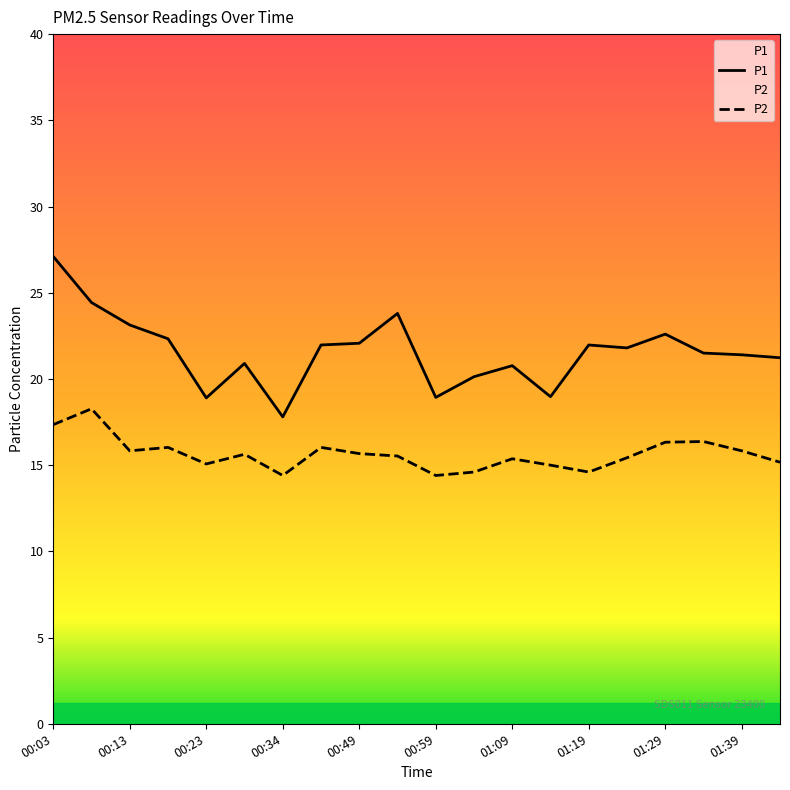

True or false: P2 and P1 intersect in this chart.

False